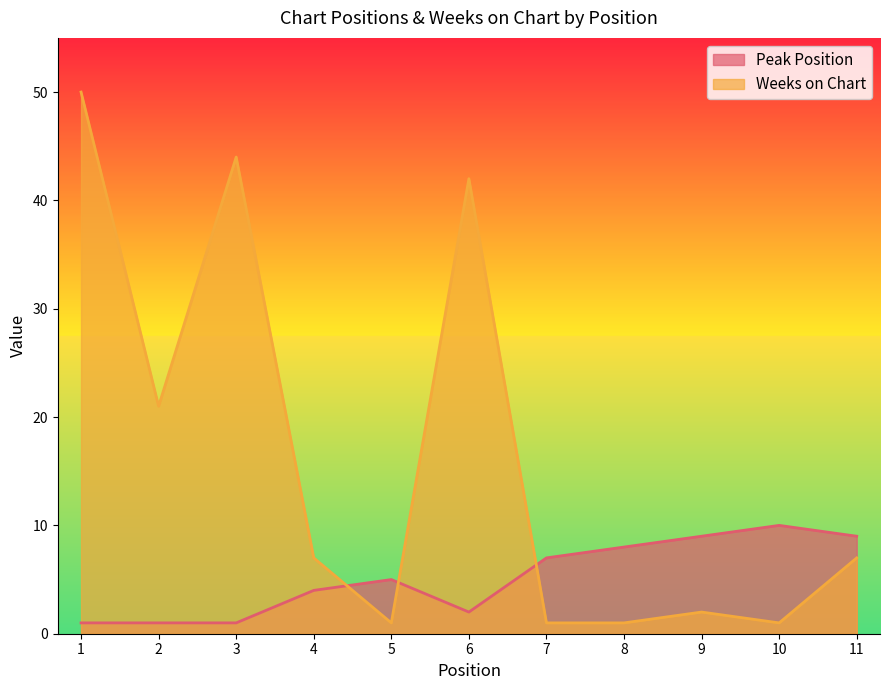

Which series has the largest total across all categories?

Weeks on Chart